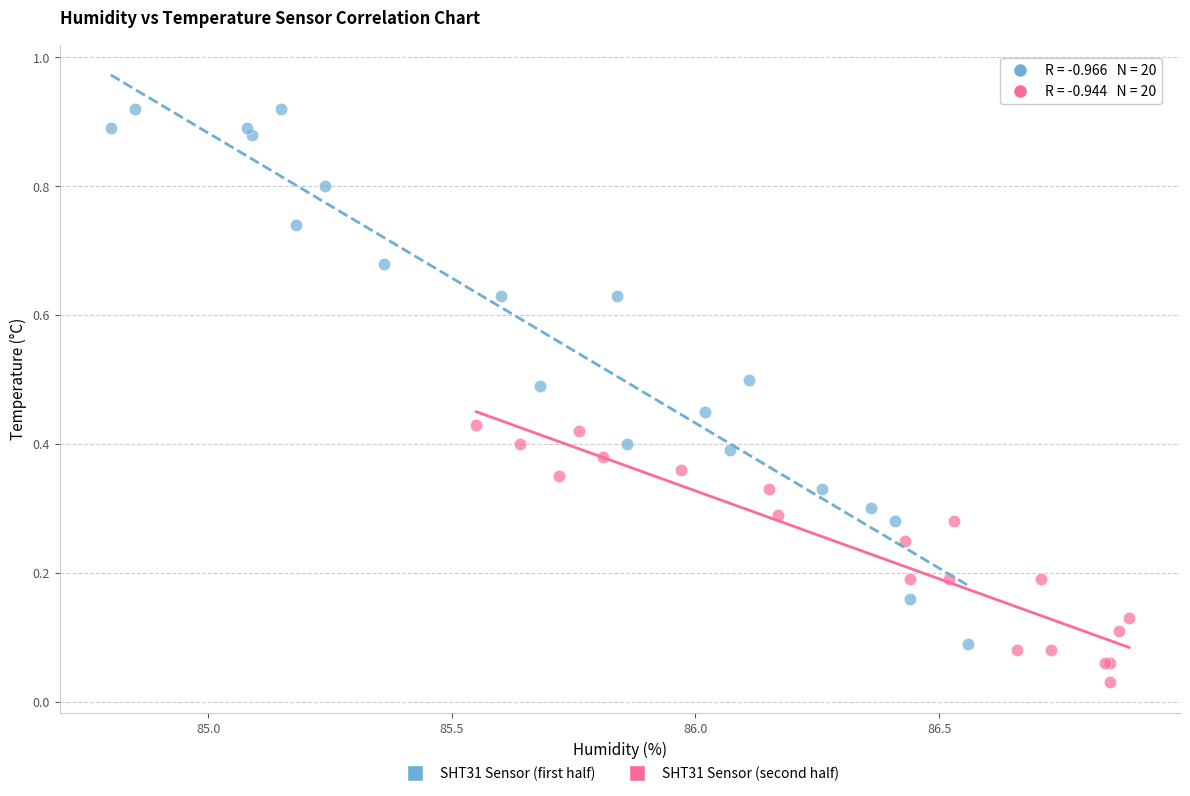

Which series reaches the maximum Y coordinate?

SHT31 Sensor (first half)